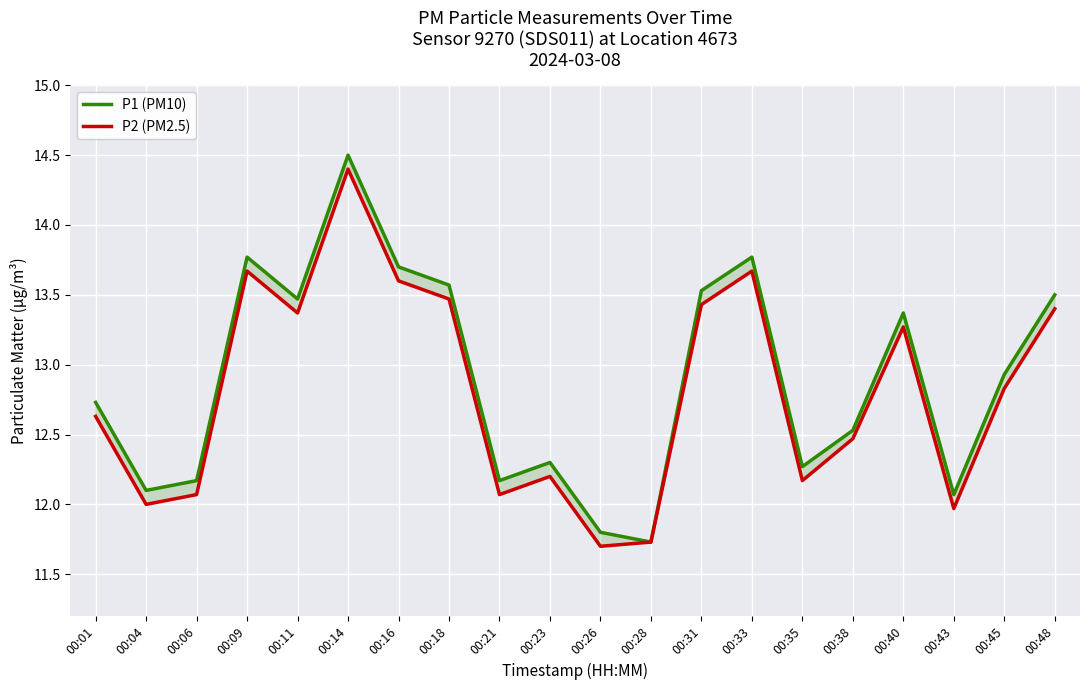

At which label does P2 (PM2.5) reach its minimum?

00:26